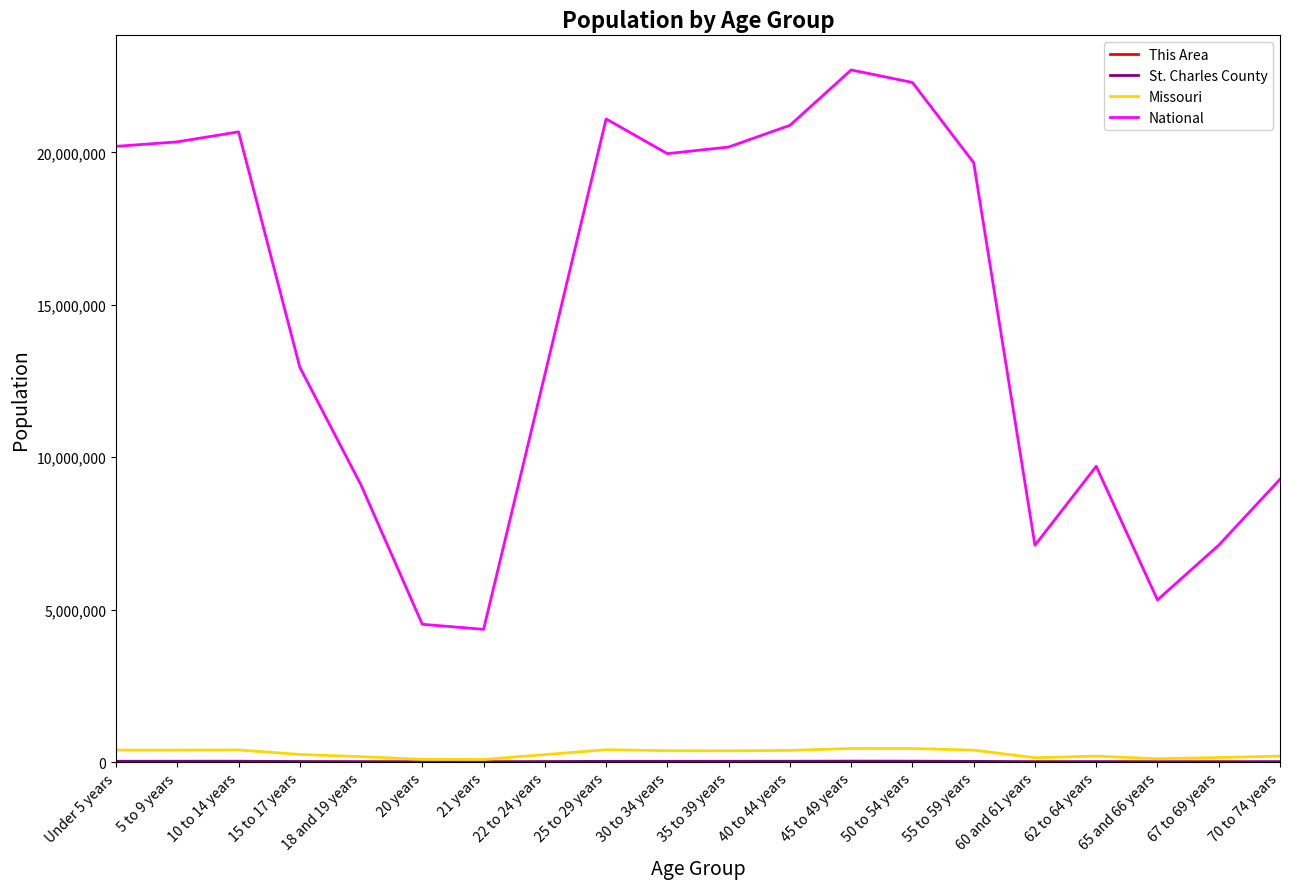

Between 10 to 14 years and 45 to 49 years, which series saw the biggest shift?

National